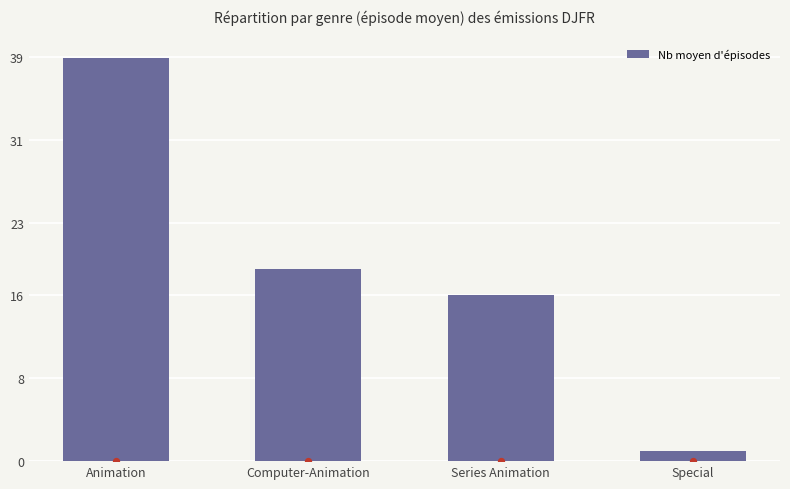

Between Computer-Animation and Series Animation, which is larger?

Computer-Animation